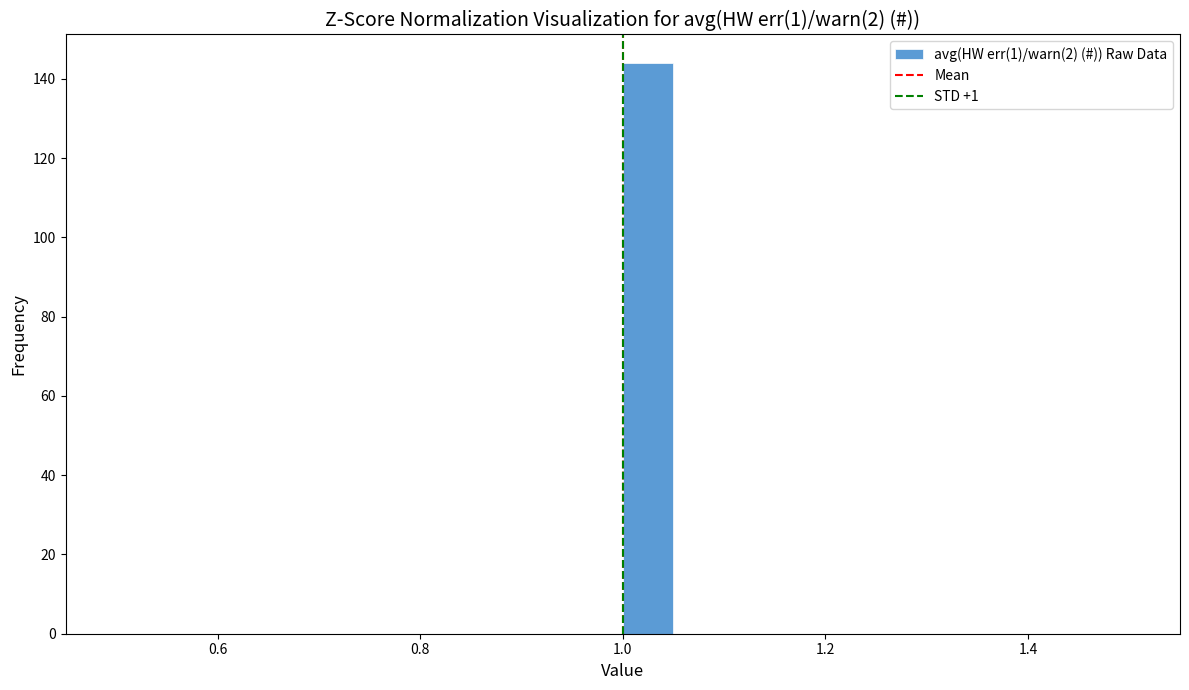

Read against the x-axis, roughly where is the centre of the tallest bar?

1.02